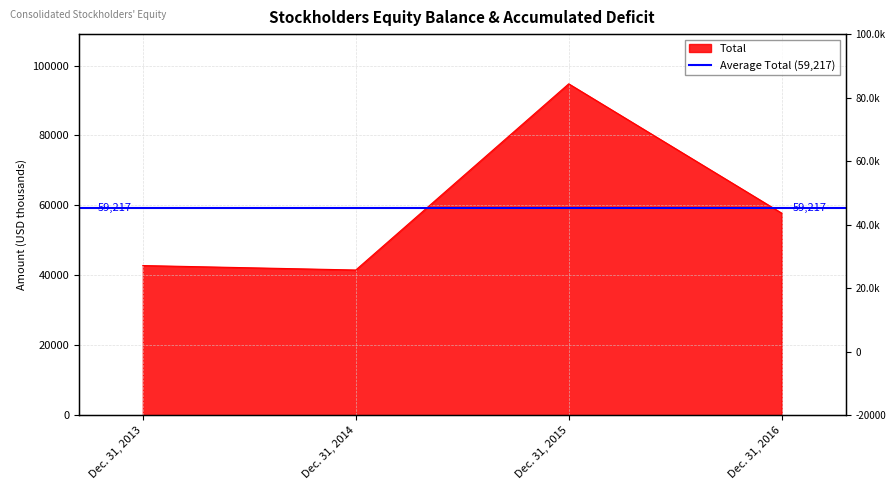

Where does the data first go above 57787?

Dec. 31, 2015